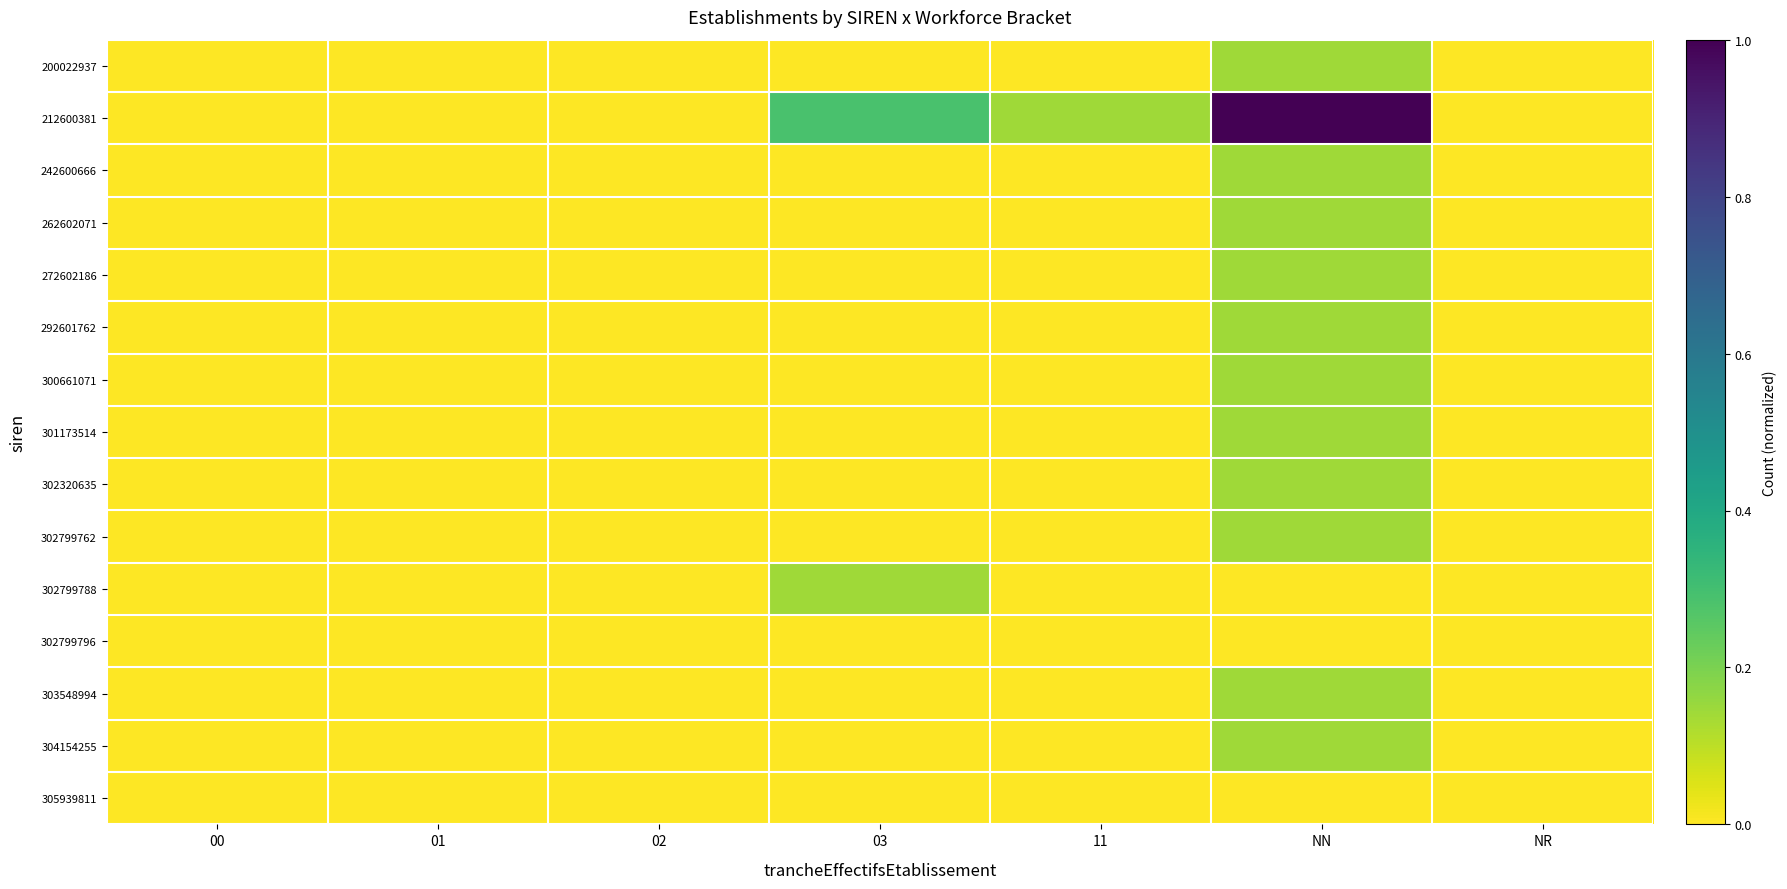

Reading left to right, list all the values displayed in this chart.

200022937: 00=0.0	01=0.0	02=0.0	03=0.0	11=0.0	NN=0.1	NR=0.0
212600381: 00=0.0	01=0.0	02=0.0	03=0.3	11=0.1	NN=1.0	NR=0.0
242600666: 00=0.0	01=0.0	02=0.0	03=0.0	11=0.0	NN=0.1	NR=0.0
262602071: 00=0.0	01=0.0	02=0.0	03=0.0	11=0.0	NN=0.1	NR=0.0
272602186: 00=0.0	01=0.0	02=0.0	03=0.0	11=0.0	NN=0.1	NR=0.0
292601762: 00=0.0	01=0.0	02=0.0	03=0.0	11=0.0	NN=0.1	NR=0.0
300661071: 00=0.0	01=0.0	02=0.0	03=0.0	11=0.0	NN=0.1	NR=0.0
301173514: 00=0.0	01=0.0	02=0.0	03=0.0	11=0.0	NN=0.1	NR=0.0
302320635: 00=0.0	01=0.0	02=0.0	03=0.0	11=0.0	NN=0.1	NR=0.0
302799762: 00=0.0	01=0.0	02=0.0	03=0.0	11=0.0	NN=0.1	NR=0.0
302799788: 00=0.0	01=0.0	02=0.0	03=0.1	11=0.0	NN=0.0	NR=0.0
302799796: 00=0.0	01=0.0	02=0.0	03=0.0	11=0.0	NN=0.0	NR=0.0
303548994: 00=0.0	01=0.0	02=0.0	03=0.0	11=0.0	NN=0.1	NR=0.0
304154255: 00=0.0	01=0.0	02=0.0	03=0.0	11=0.0	NN=0.1	NR=0.0
305939811: 00=0.0	01=0.0	02=0.0	03=0.0	11=0.0	NN=0.0	NR=0.0